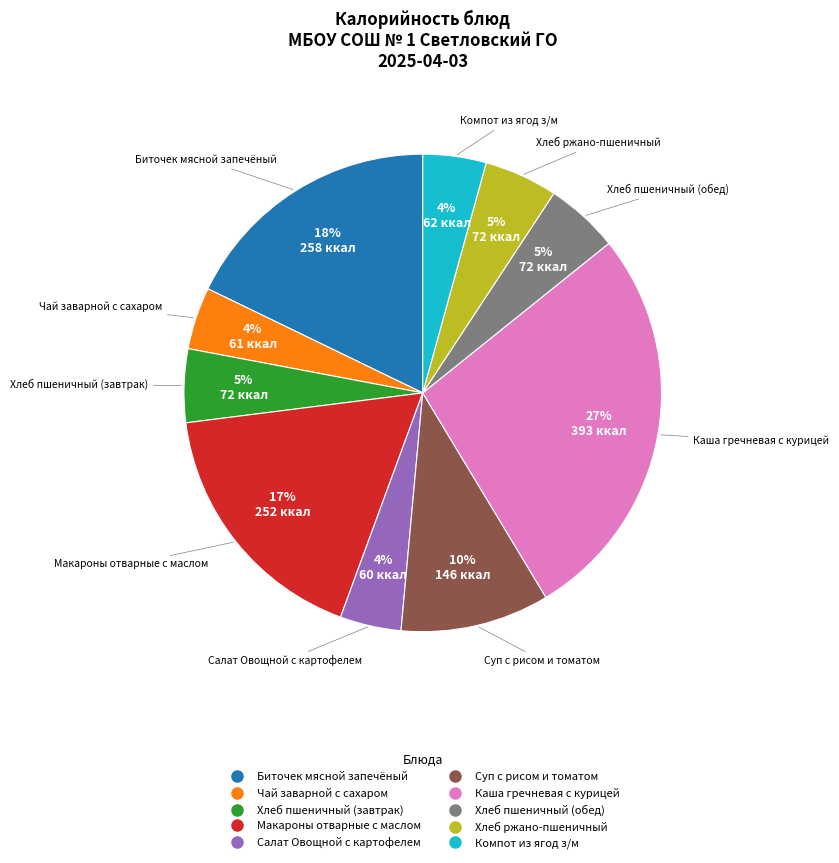

Is there a majority slice in this chart?

No